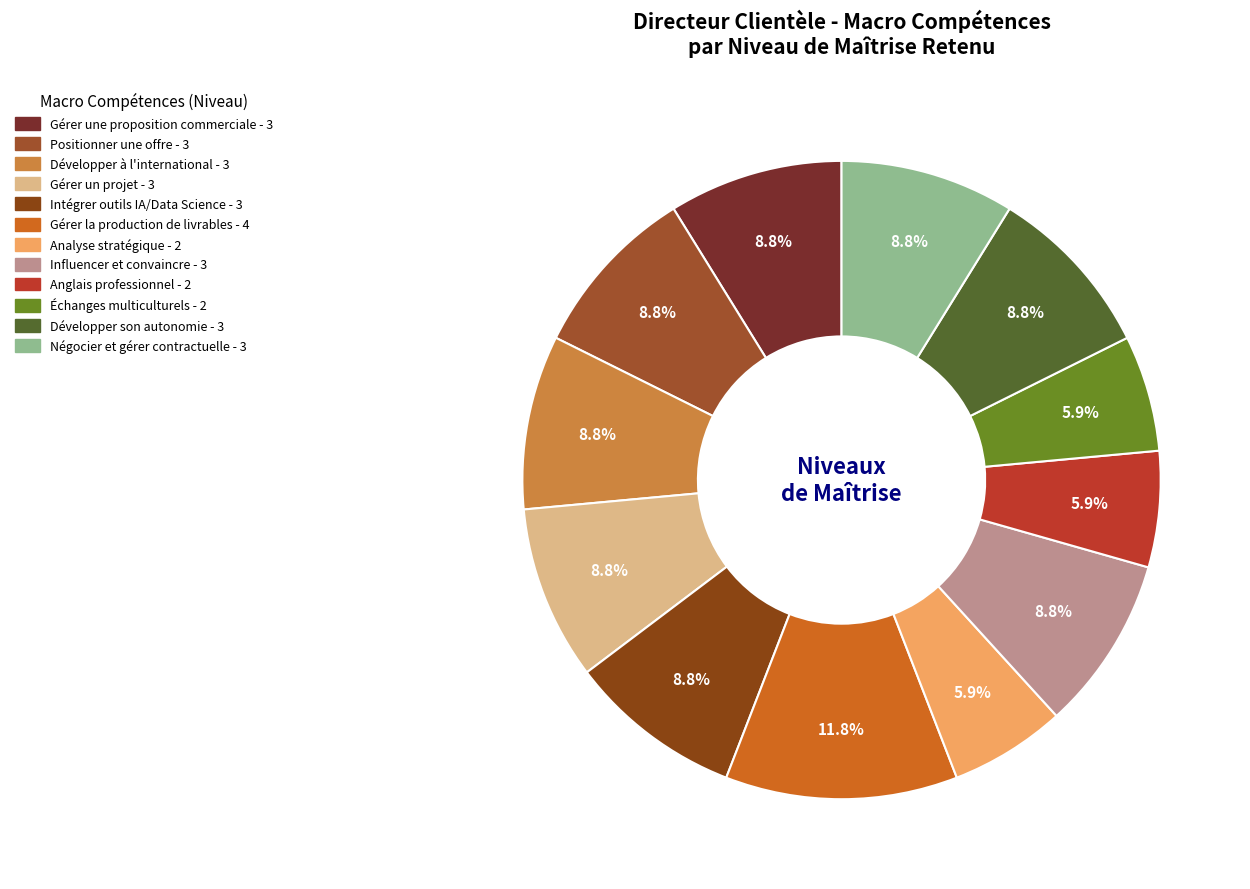

How many segments does this pie chart have?

12